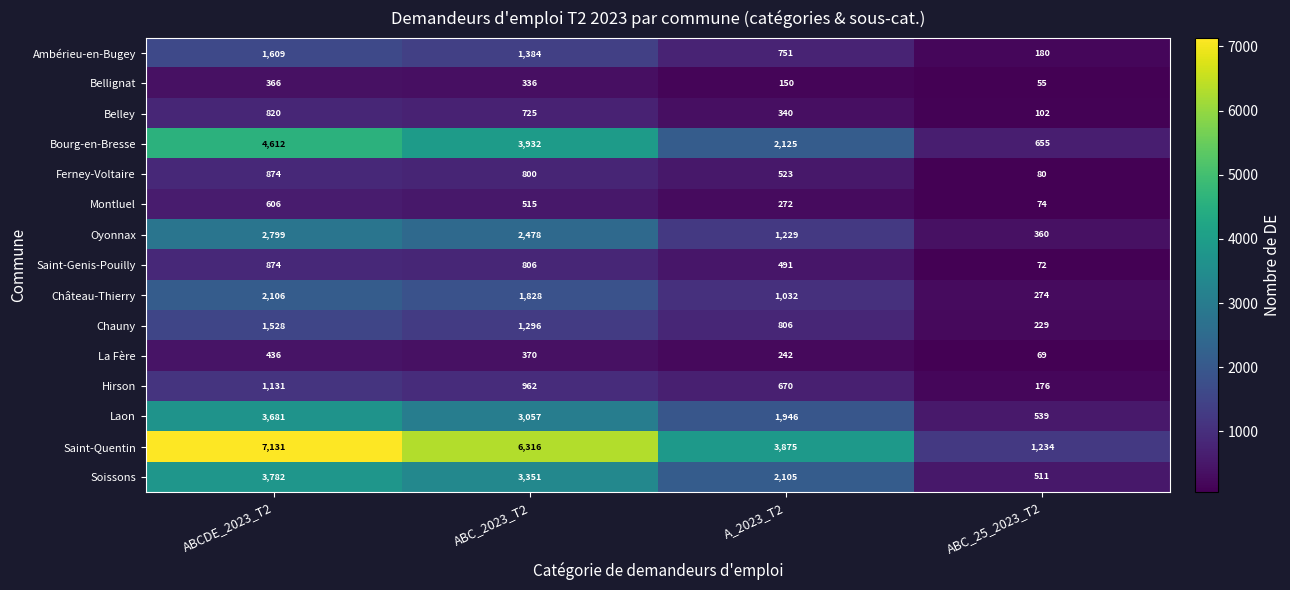

What is the difference between the highest and lowest values at ABCDE_2023_T2?

6765